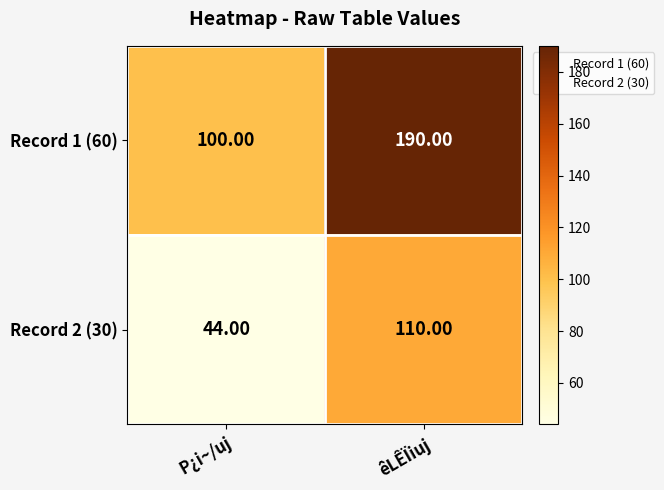

Which series changed the most between P¿i~/uj and êLÊÏiuj?

Record 1 (60)